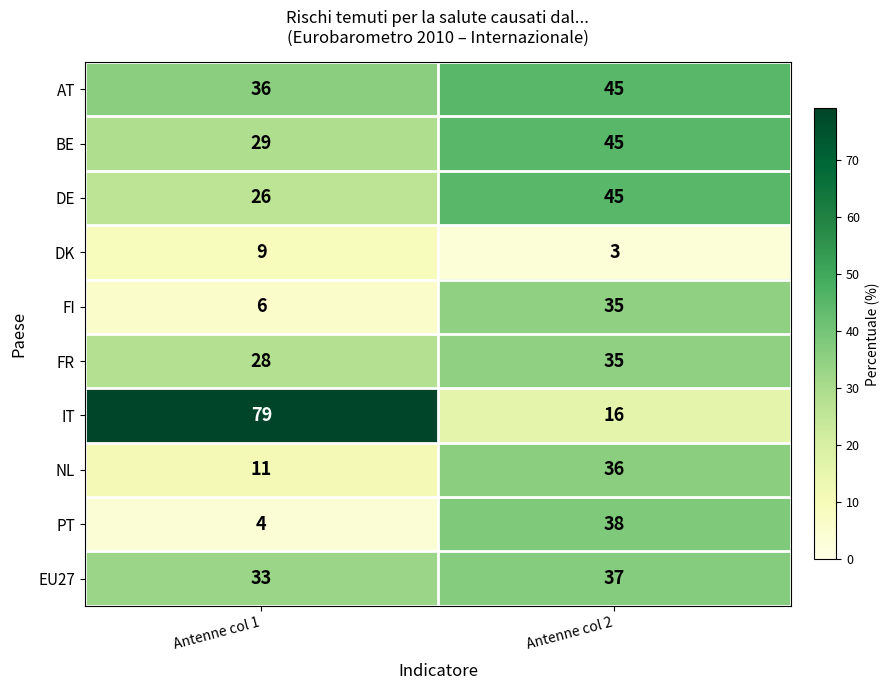

What is the sum of the PT values at Antenne col 2 and Antenne col 1?

42